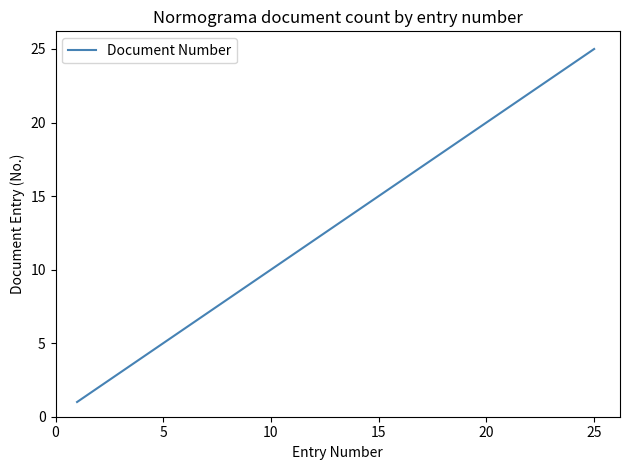

What is the greatest value displayed?

25